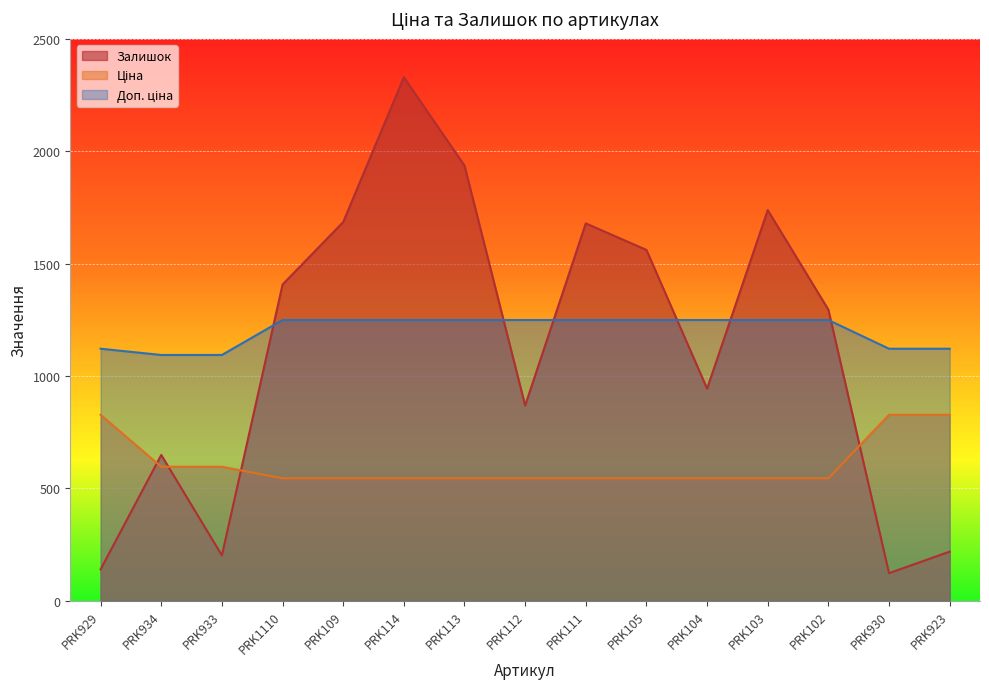

What is the label of the 11th point from the left?

PRK104